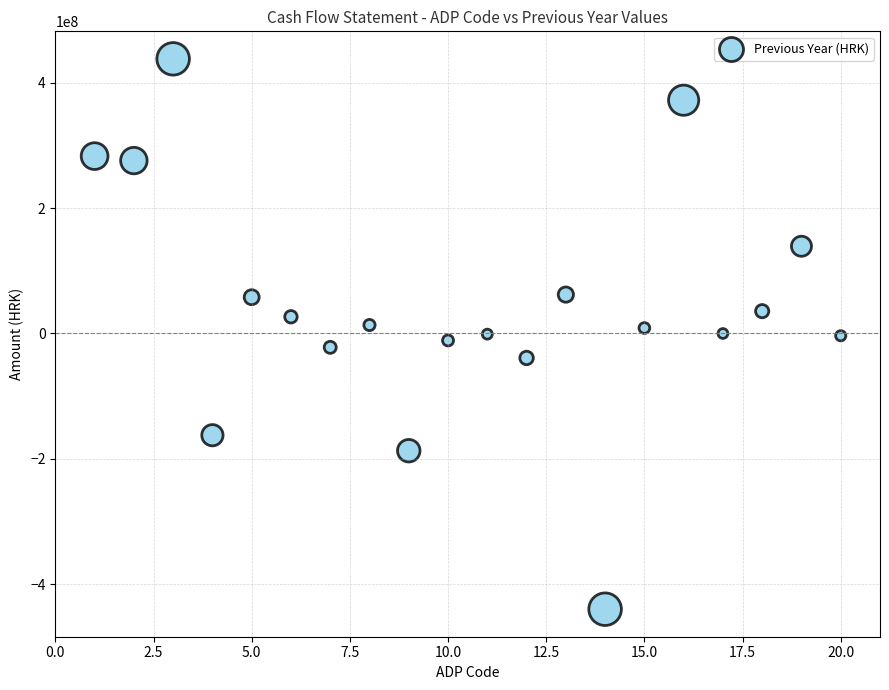

What is the range of X values (max minus min)?

19